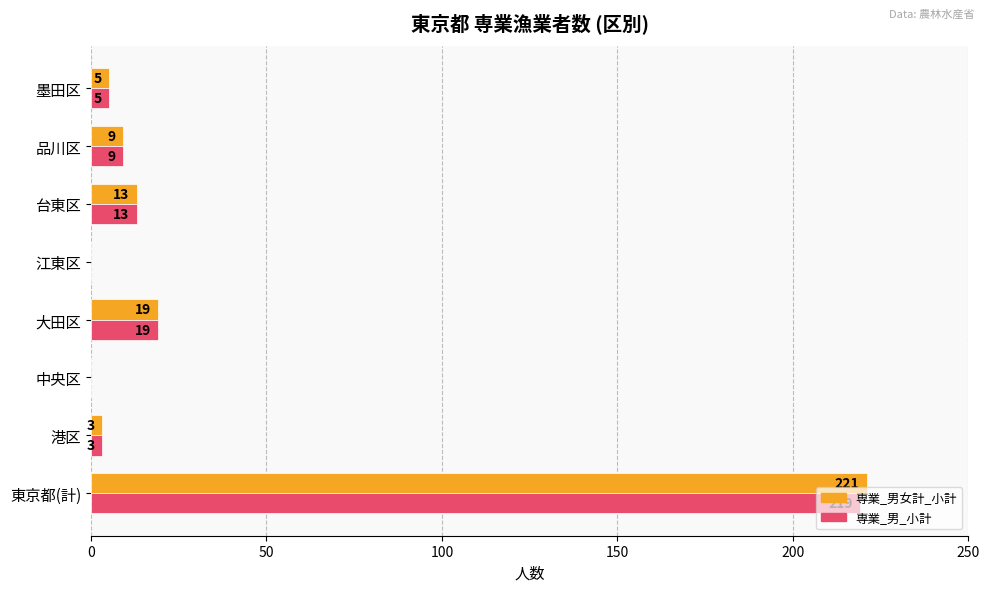

What is the maximum value for 専業_男_小計?

219